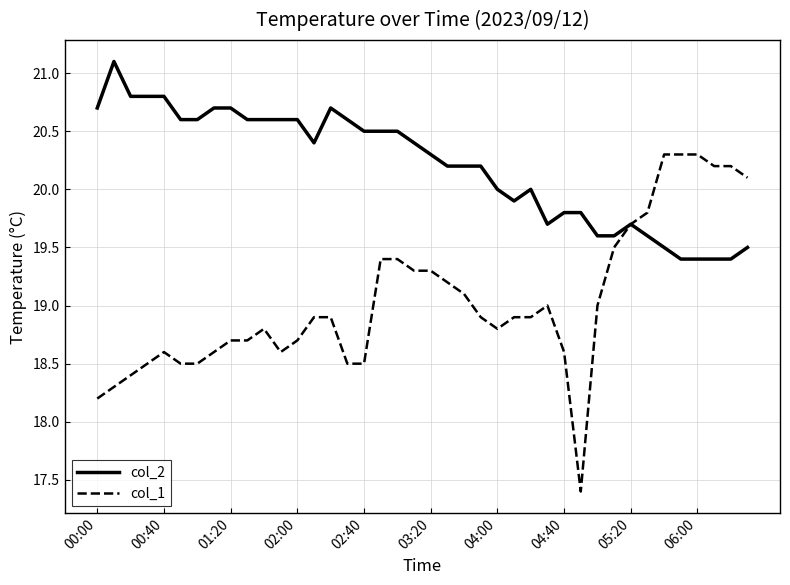

What are all the series names shown in the legend?

col_2, col_1